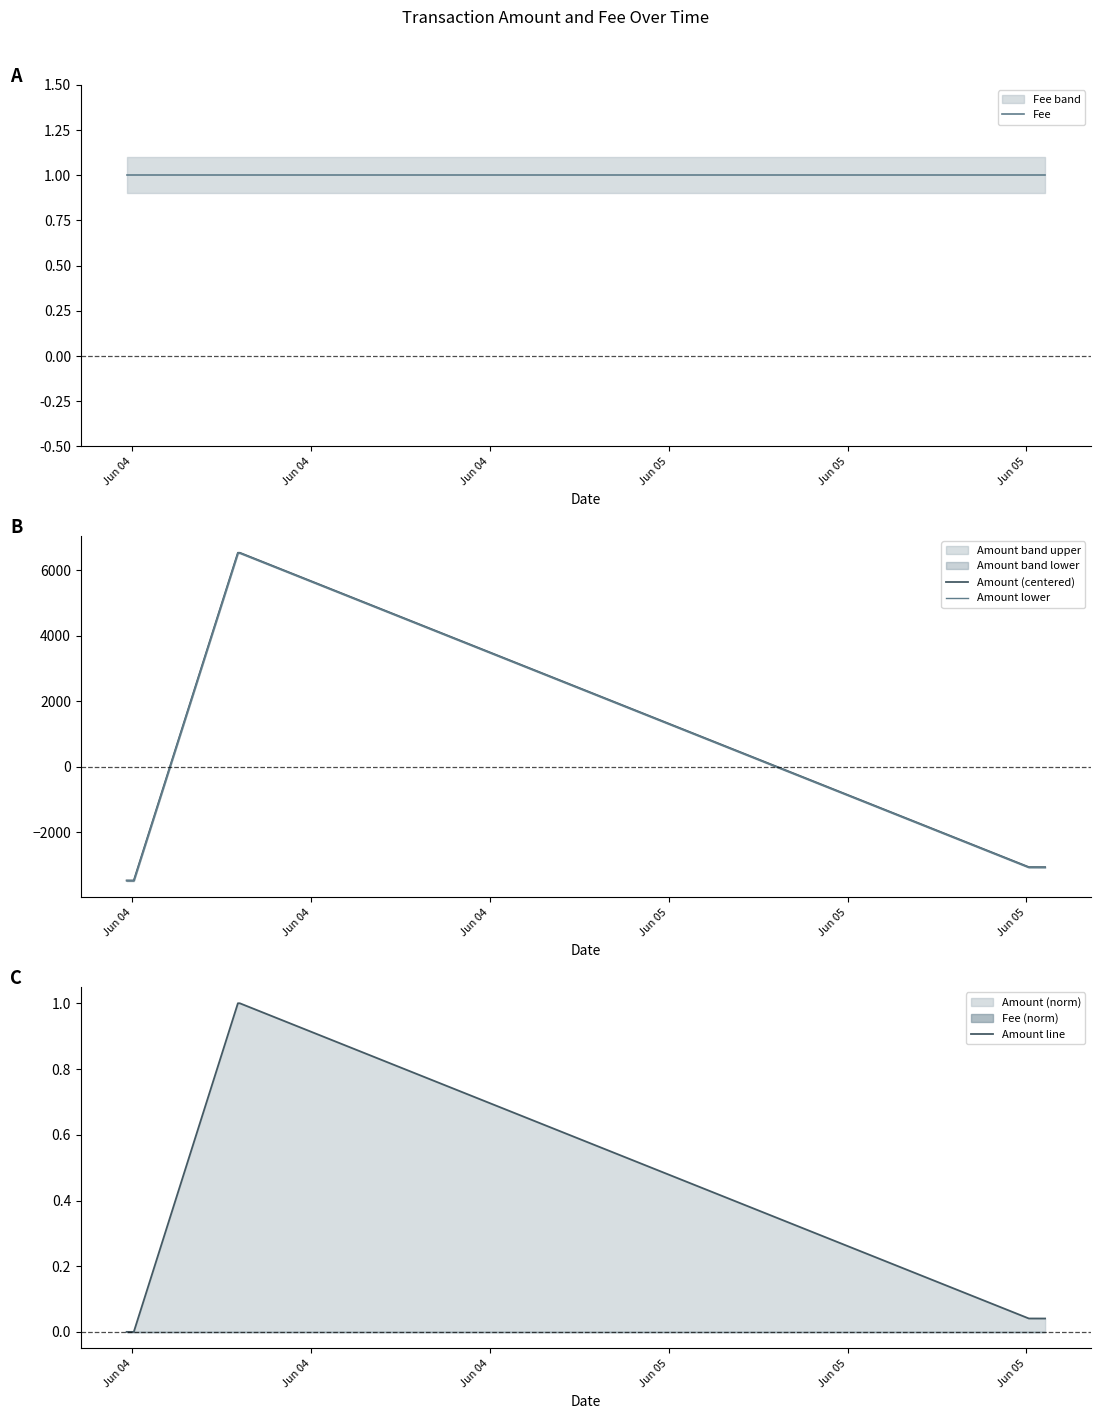

How many categories are shown in the chart?

6